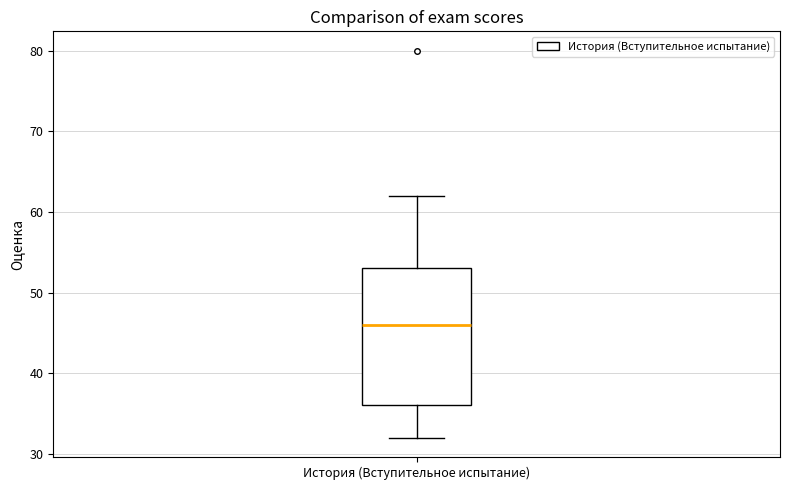

Transcribe this box plot: give where the median line is, the range the box spans, and where the two whiskers end, as read against the y-axis. The values are not printed on the chart, so give them approximately, as read against the axis.

median 46, box 36 to 53, whiskers 32 to 62